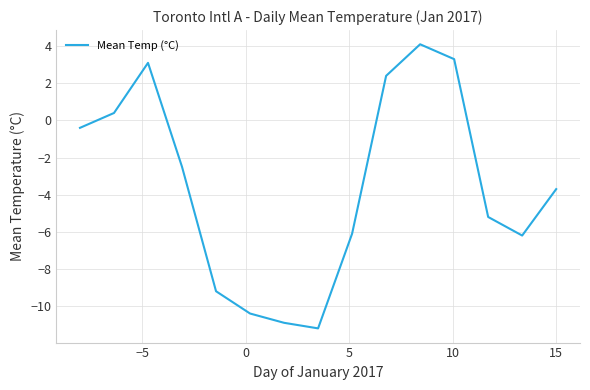

What is the minimum value shown in the chart?

-11.2